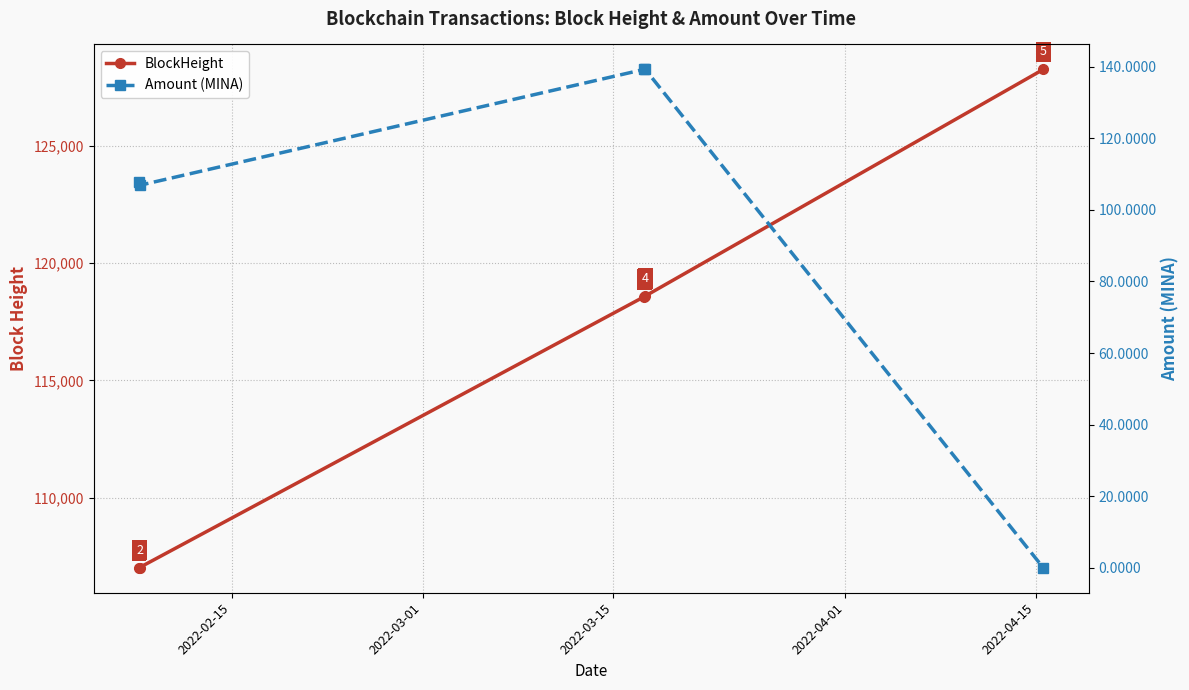

At how many categories does at least one series exceed 42710?

5